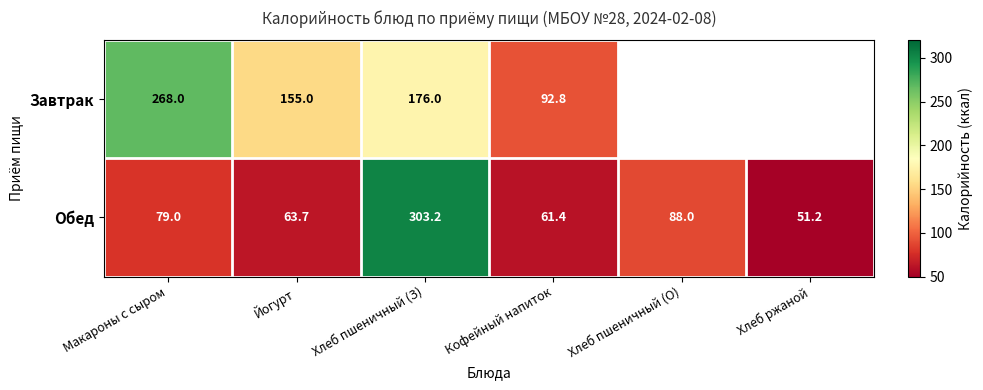

What is the highest value of the Обед series?

303.2